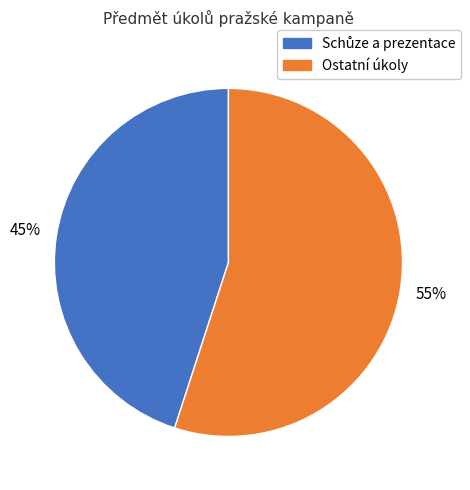

To the nearest percent, what is the average slice percentage?

50%